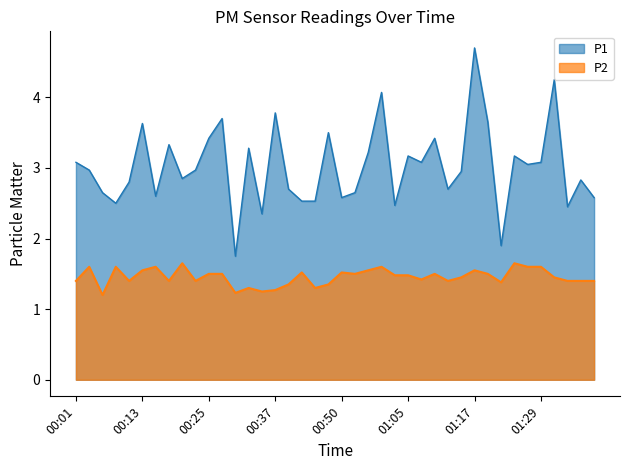

What is the label of the 40th point from the right?

00:01